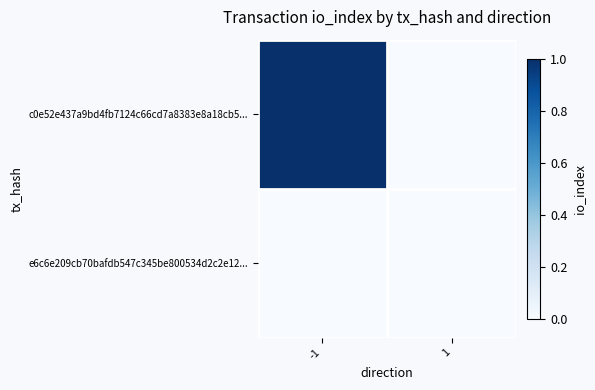

At 1, list the series in order from smallest to largest.

c0e52e437a9bd4fb7124c66cd7a8383e8a18cb5..., e6c6e209cb70bafdb547c345be800534d2c2e12...